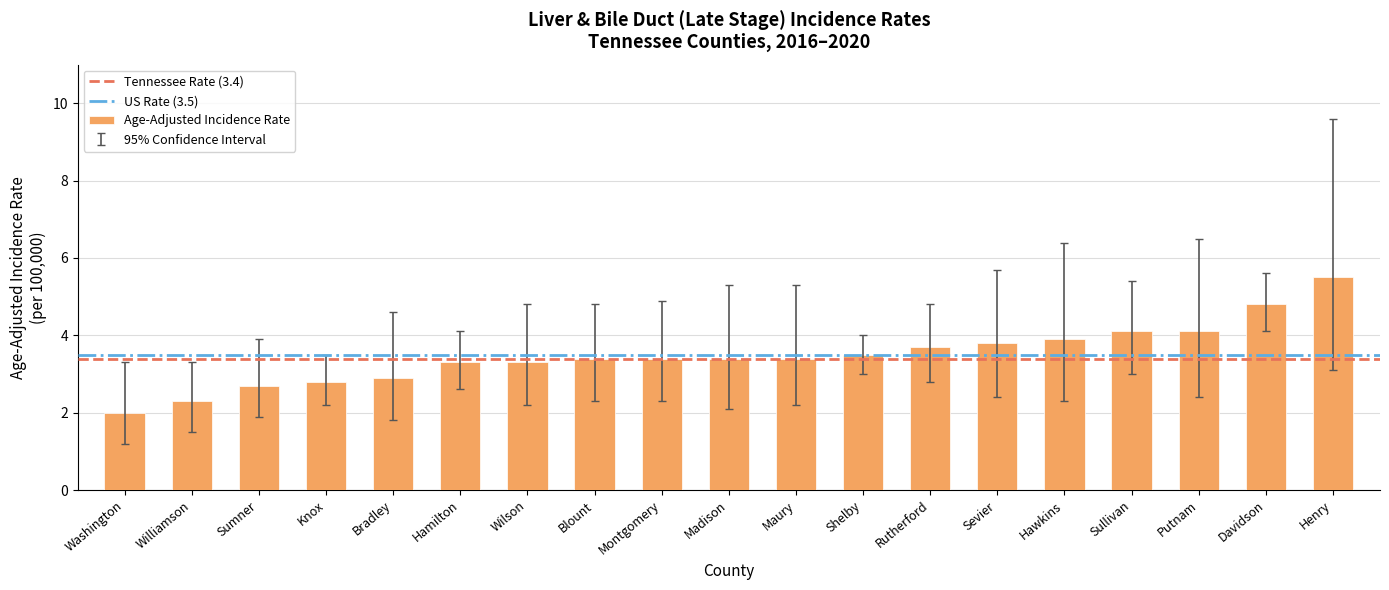

What is the difference between the second highest and second lowest values?

2.5